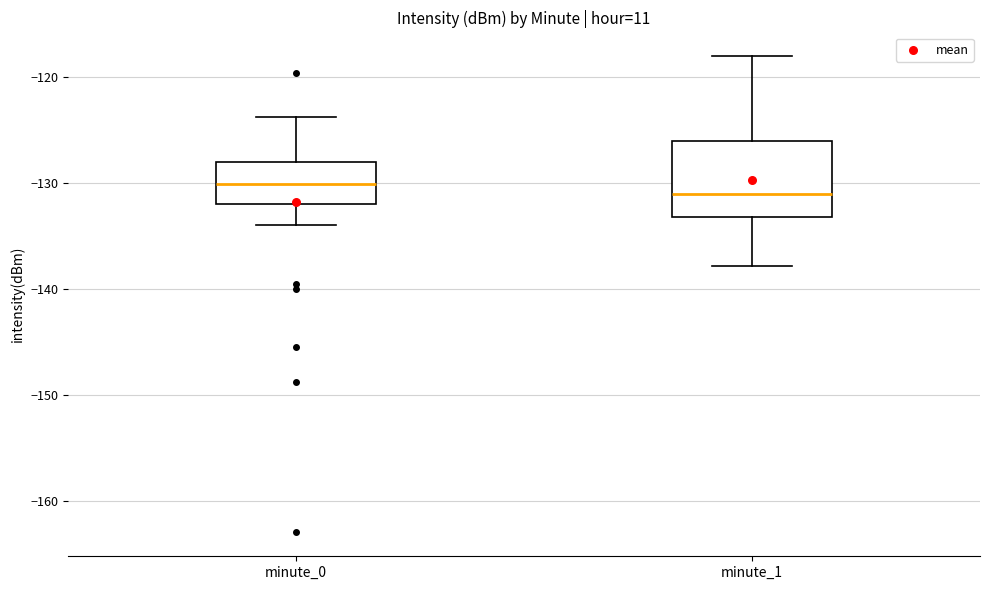

Where does the upper whisker of the box for minute_0 end on the y-axis? The values are not printed on the chart, so give them approximately, as read against the axis.

-124